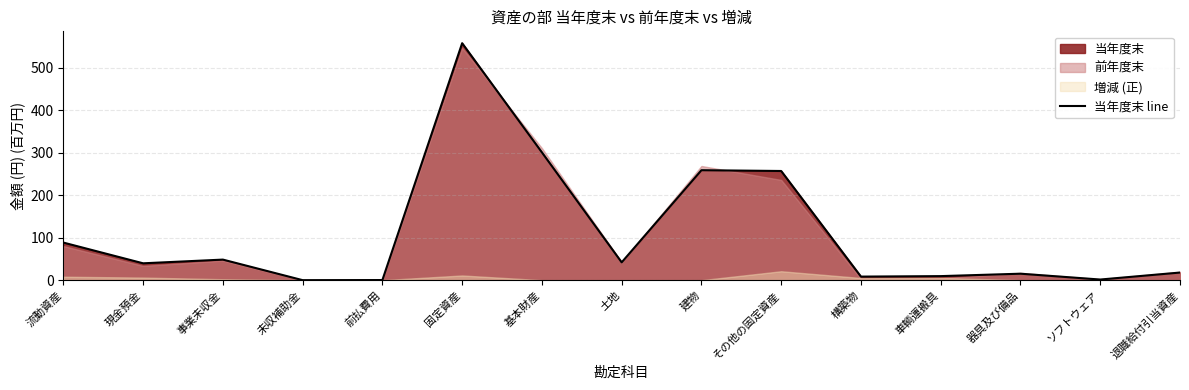

How many interior local peaks (higher than both neighbors) does the data have?

4